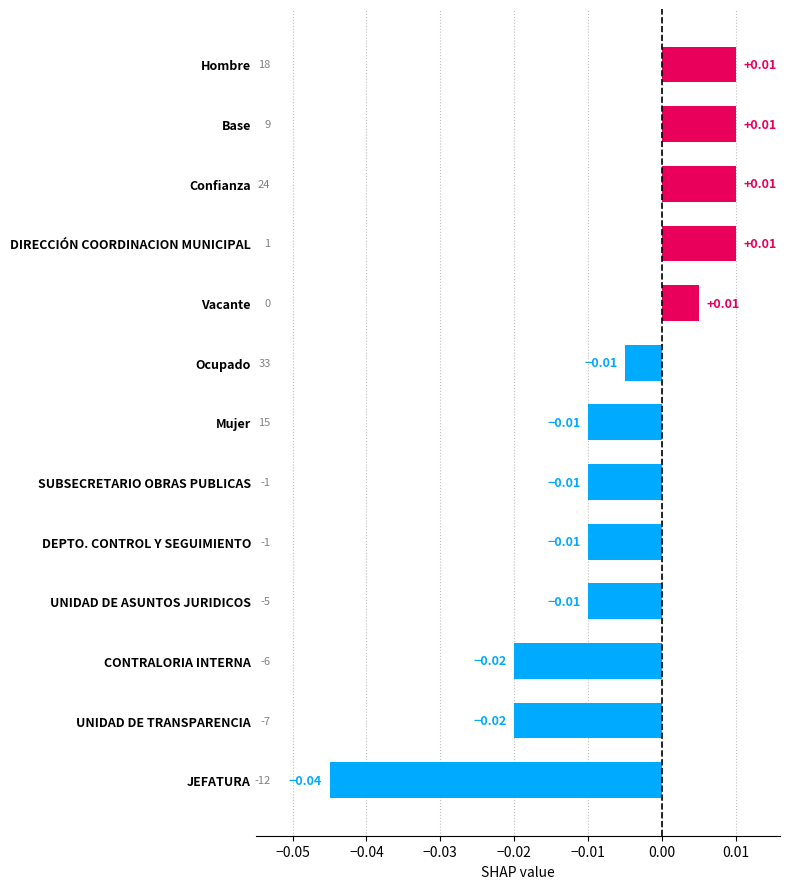

Which label corresponds to the smallest value in the chart?

JEFATURA